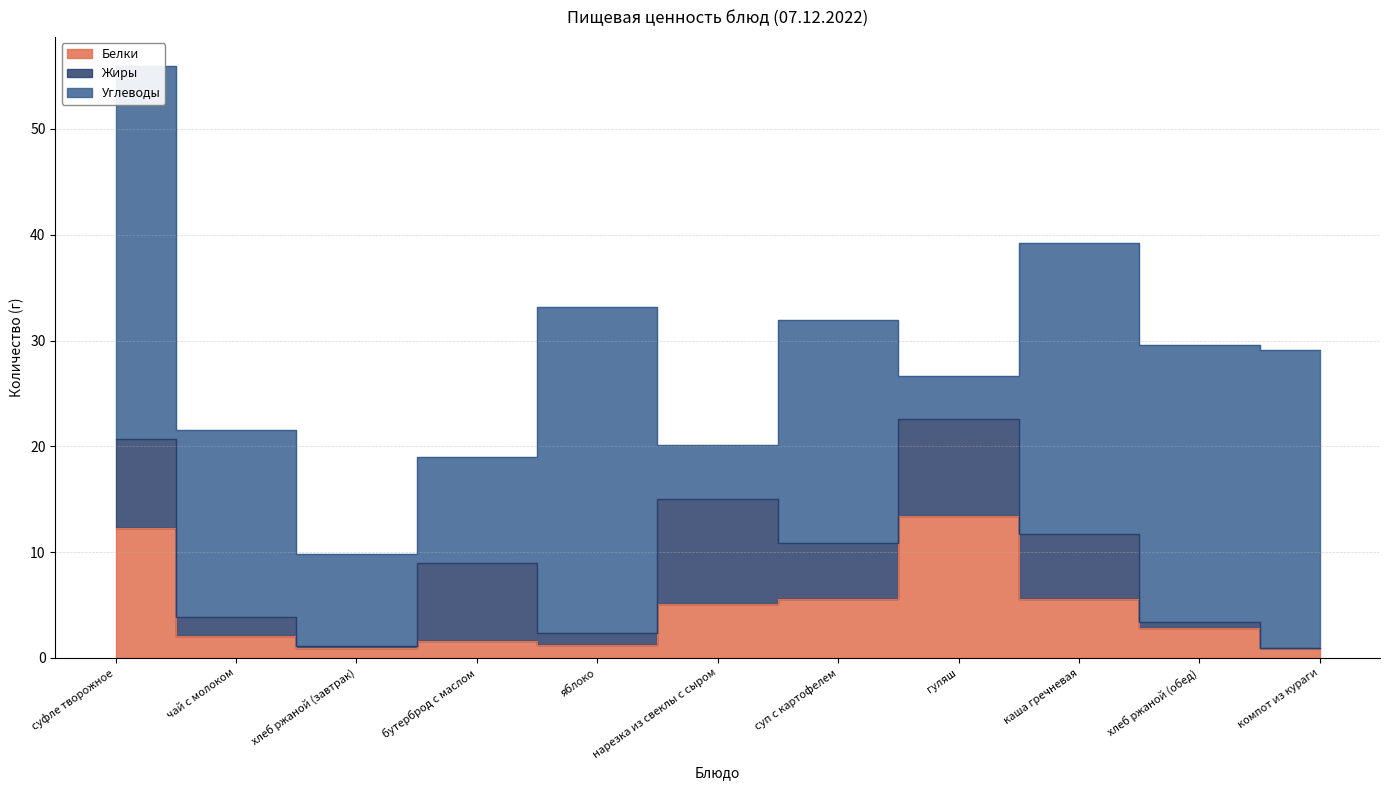

What is the average value of the Жиры series?

4.6